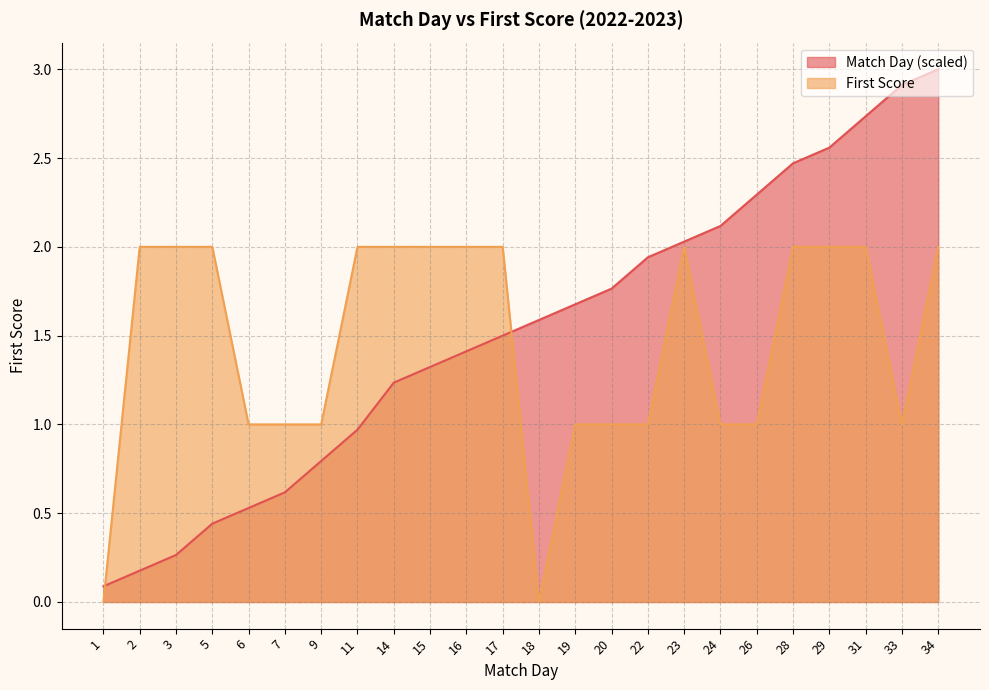

Reading left to right, extract all data points from this chart.

Match Day: 1=0.1	2=0.2	3=0.3	5=0.4	6=0.5	7=0.6	9=0.8	11=1.0	14=1.2	15=1.3	16=1.4	17=1.5	18=1.6	19=1.7	20=1.8	22=1.9	23=2.0	24=2.1	26=2.3	28=2.5	29=2.6	31=2.7	33=2.9	34=3.0
First Score: 1=0.0	2=2.0	3=2.0	5=2.0	6=1.0	7=1.0	9=1.0	11=2.0	14=2.0	15=2.0	16=2.0	17=2.0	18=0.0	19=1.0	20=1.0	22=1.0	23=2.0	24=1.0	26=1.0	28=2.0	29=2.0	31=2.0	33=1.0	34=2.0